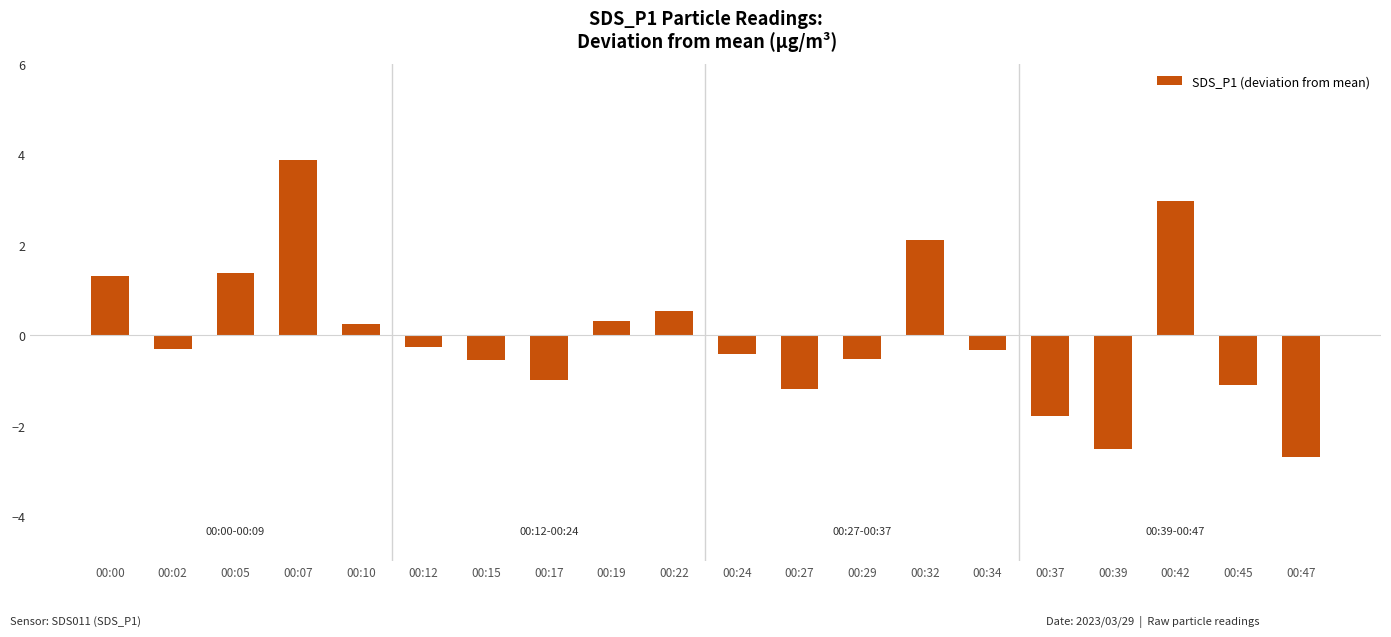

What is the value of the 2nd bar from the left?

-0.3